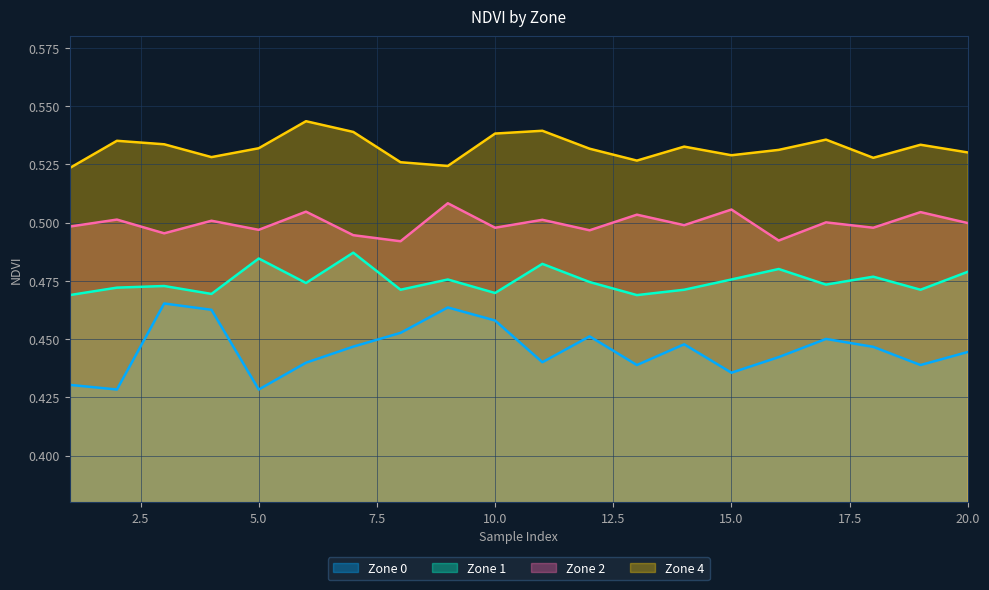

List the labels in order of Zone 2 value, smallest first.

8, 16, 7, 3, 12, 5, 10, 18, 1, 14, 20, 17, 4, 11, 2, 13, 19, 6, 15, 9